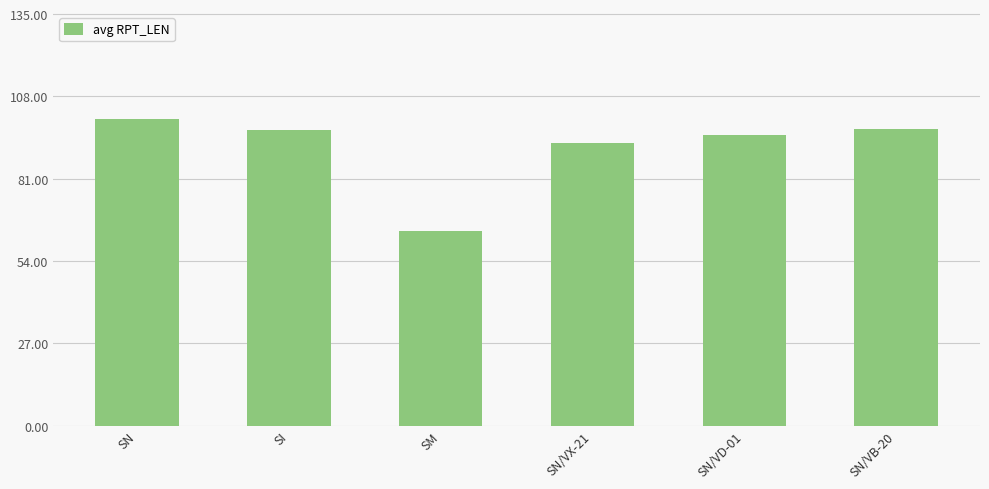

What is the difference between the values at SN and SN/VD-01?

5.2